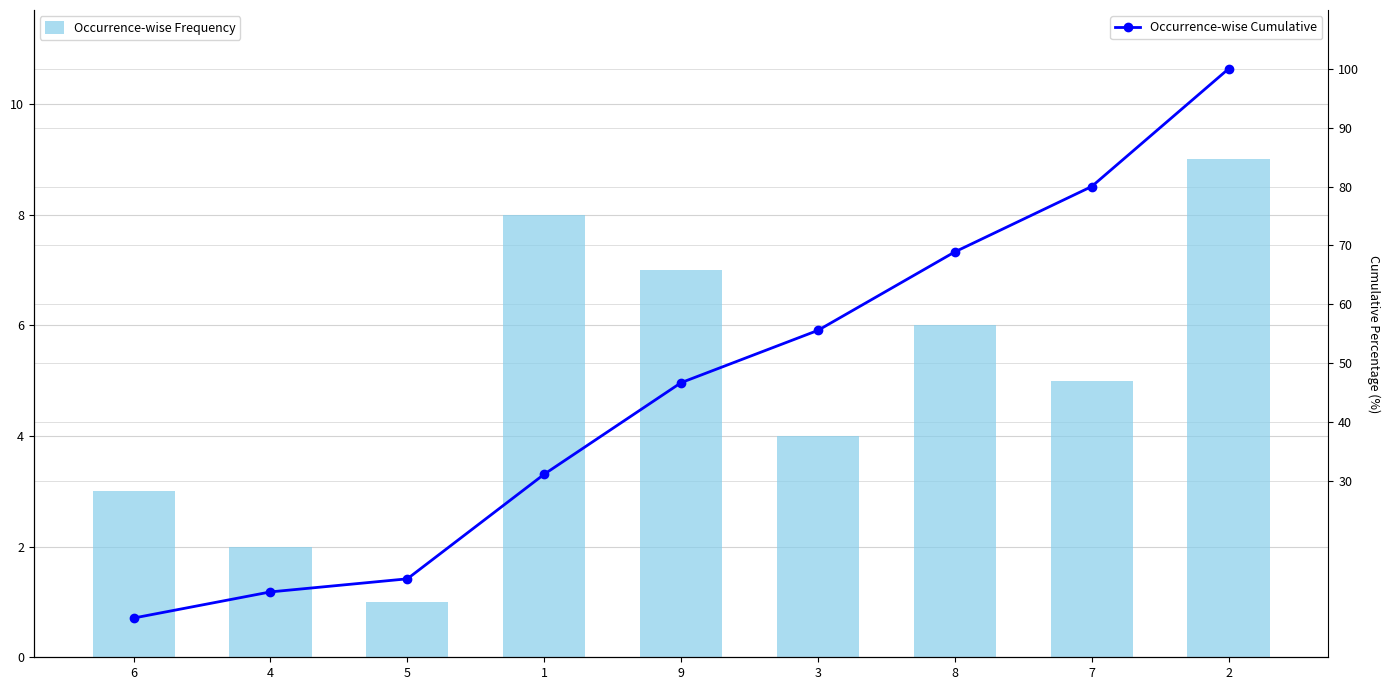

What is the highest value of the Occurrence-wise Cumulative series?

100.0